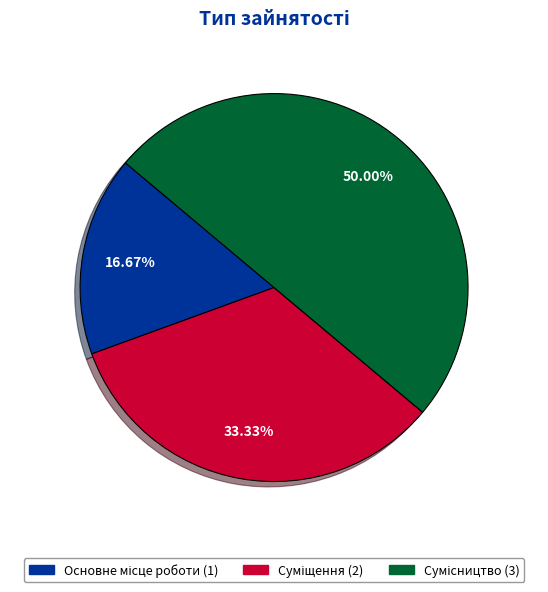

To the nearest percent, what is the difference between the largest and smallest slice percentages?

33%